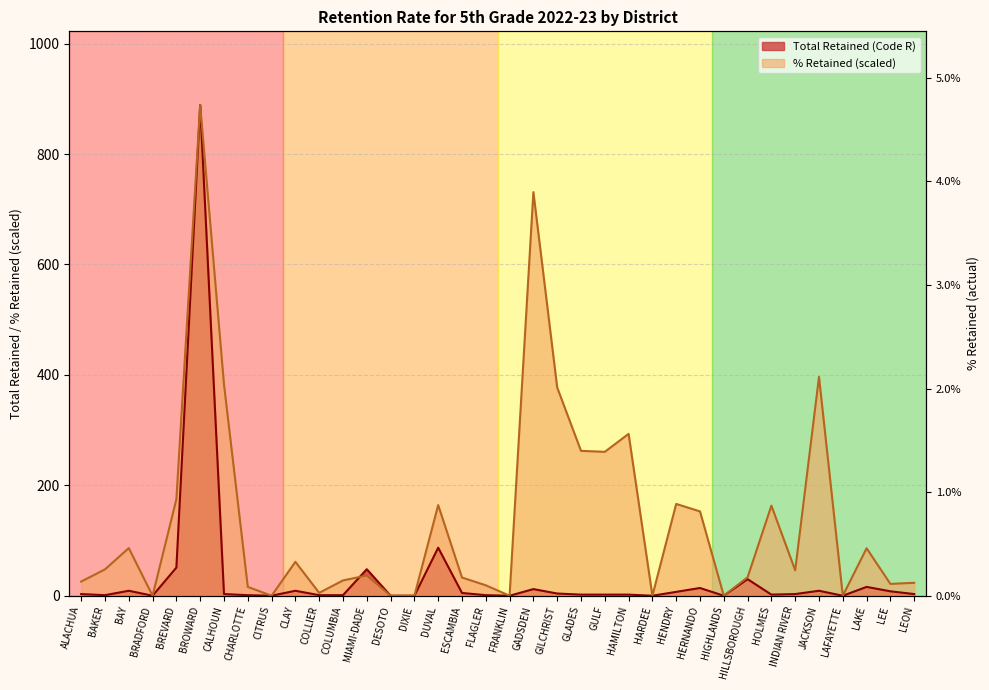

Where does the % Retained series first go above 46?

BAKER